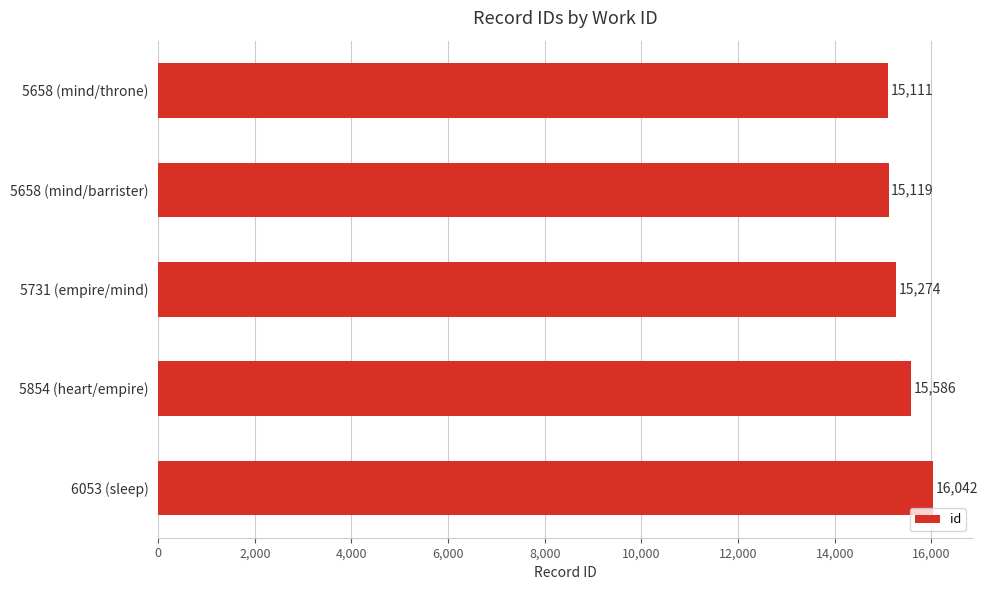

What is the label of the 2nd bar from the top?

5658 (mind/barrister)